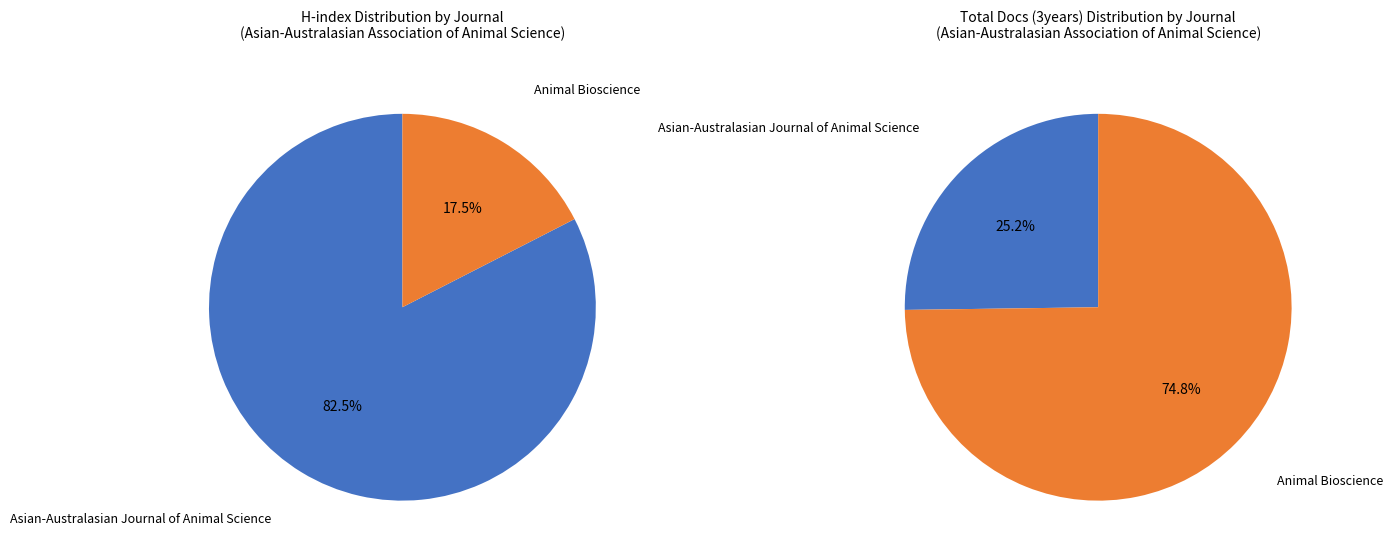

Rank the categories by value from lowest to highest.

Asian-Australasian Journal of Animal Science, Animal Bioscience